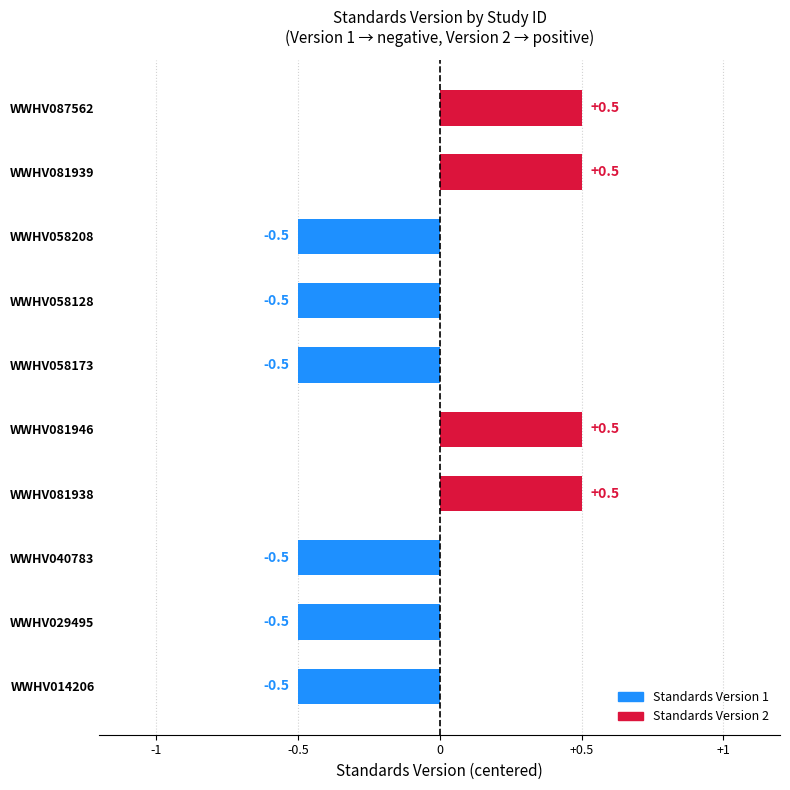

The value at WWHV081938 is 0.5. True or false?

True